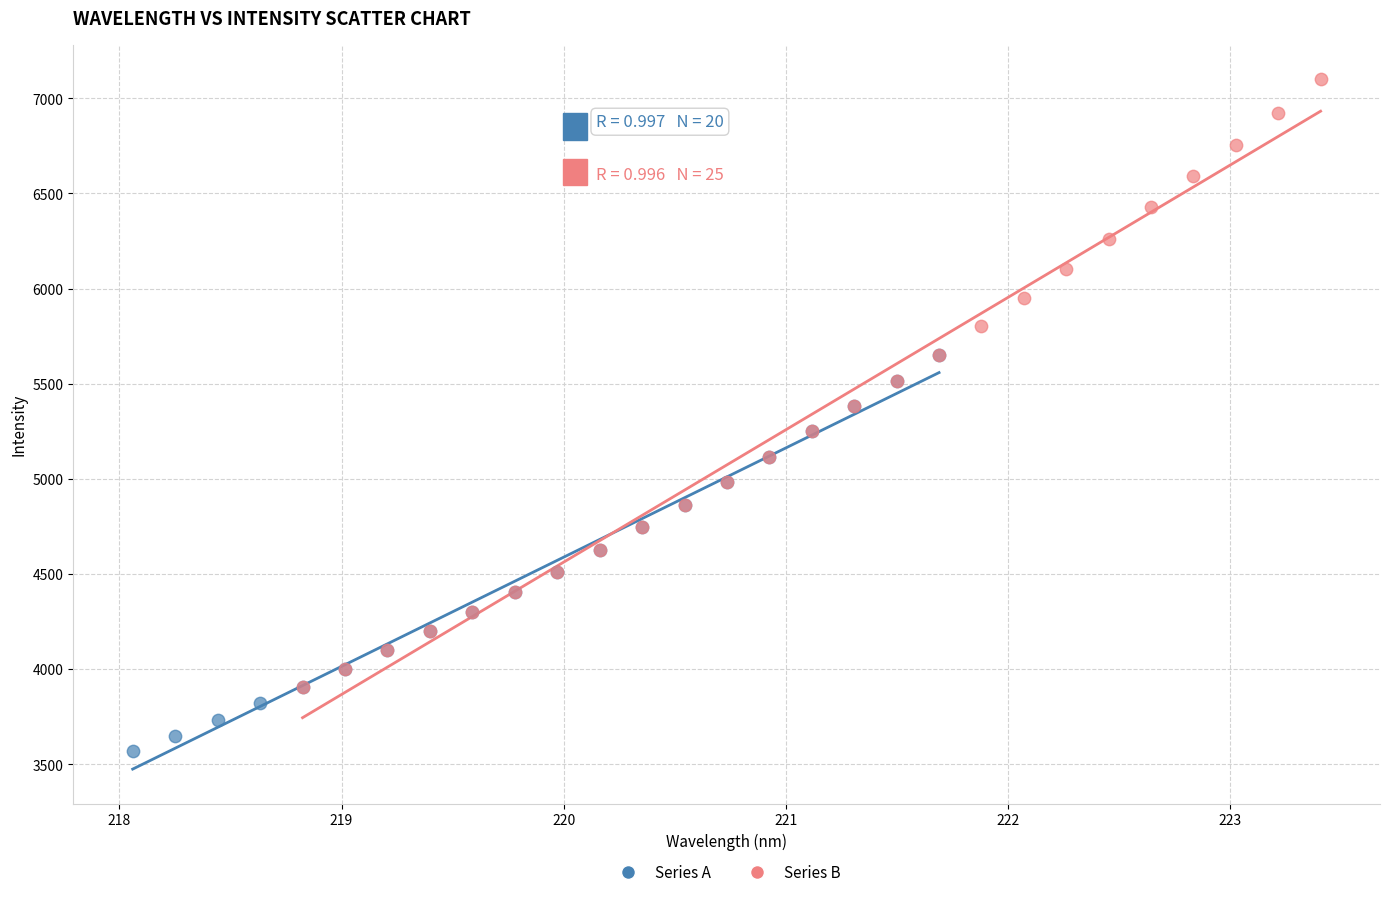

Which series contains the lowest Y value?

Series A